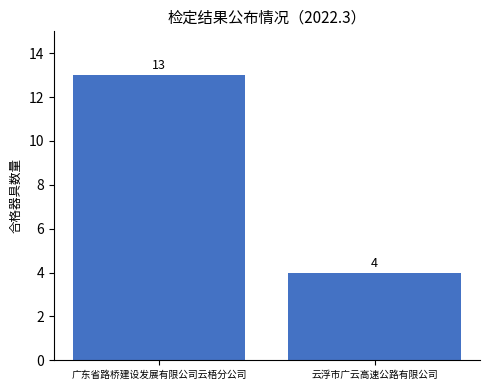

What is the greatest value displayed?

13